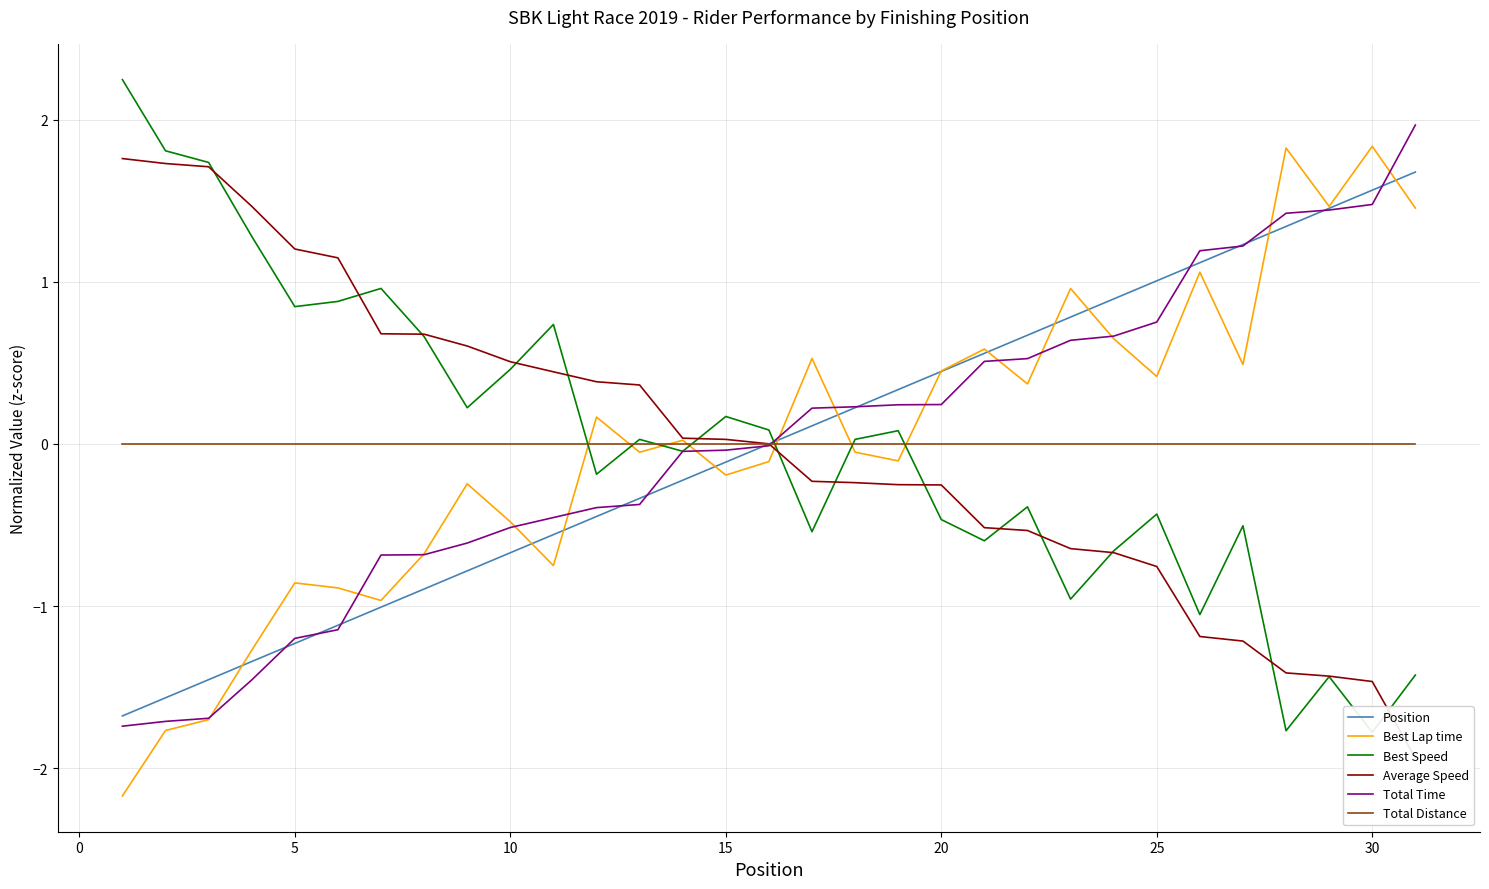

At how many categories does at least one series exceed -1?

31